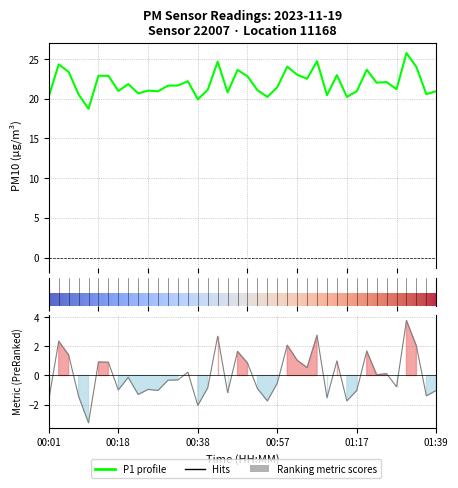

The chart shows a value of 19.9 at 00:38. True or false?

True